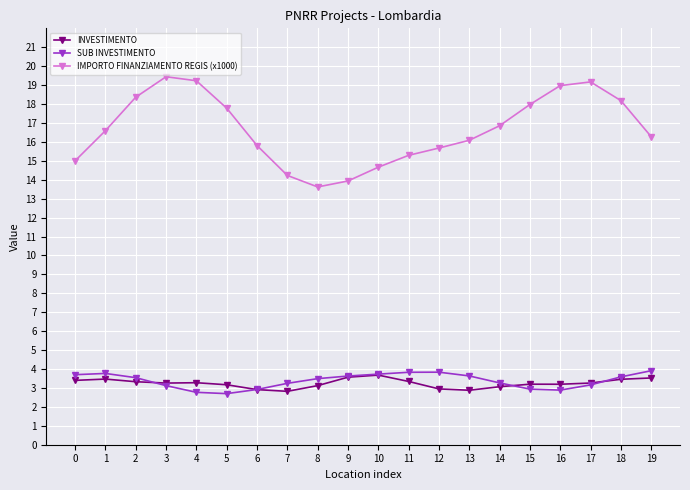

What is the difference between the maximum and second lowest values in the SUB INVESTIMENTO series?

1.1